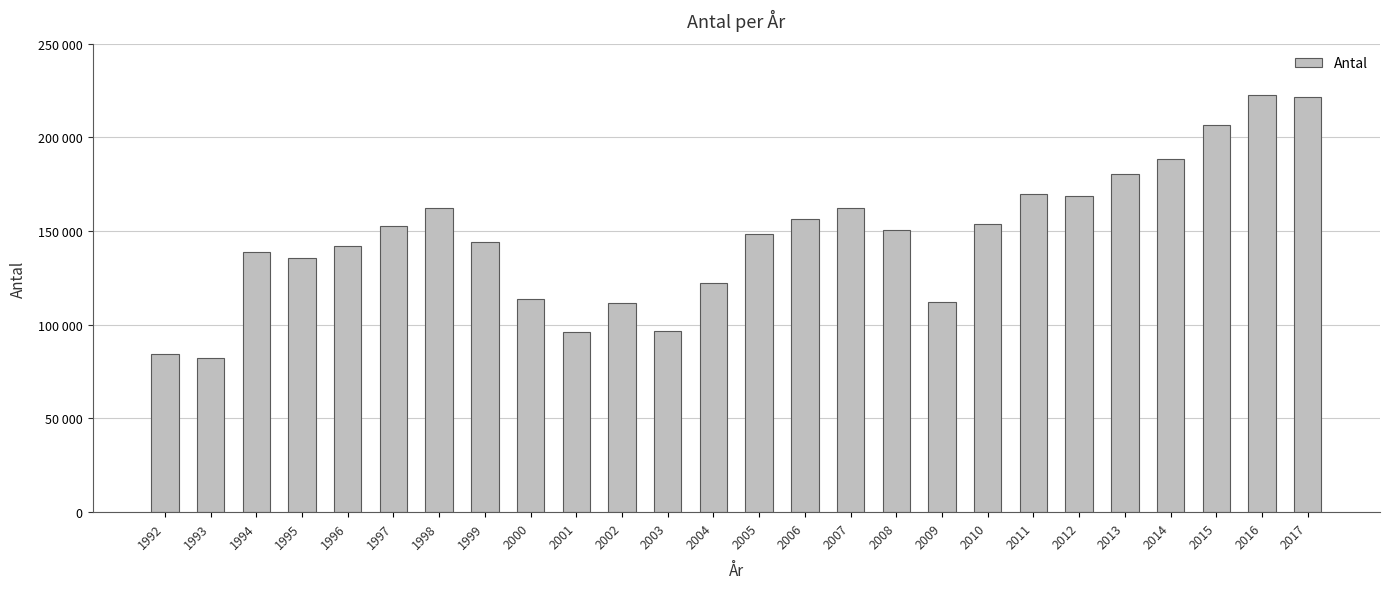

At which category does the chart reach its peak across all series?

2016